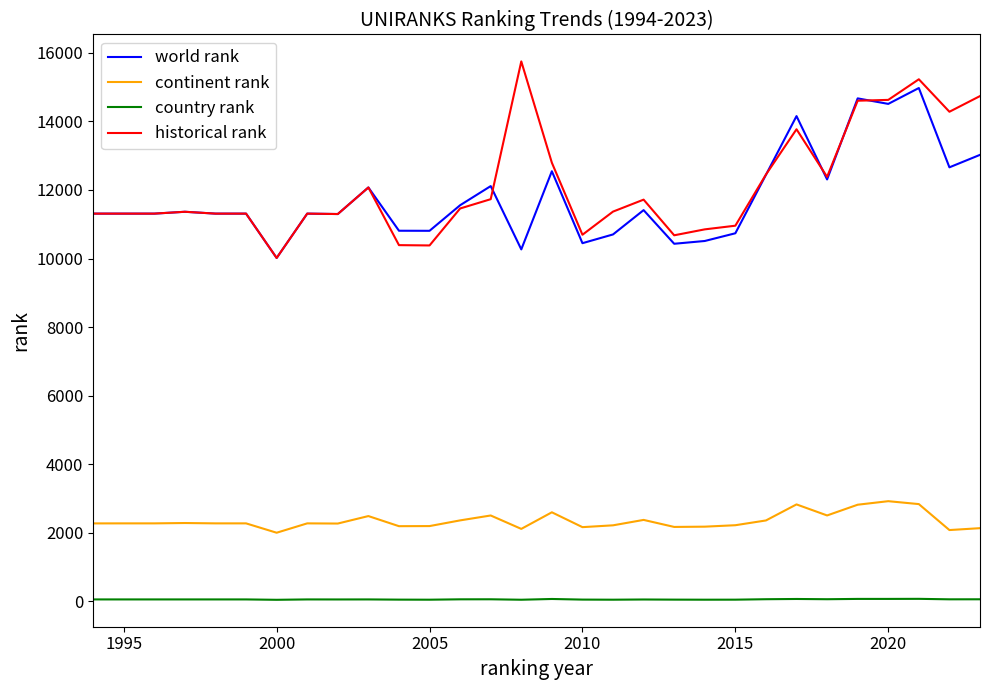

Which series has the largest range (max minus min)?

historical rank